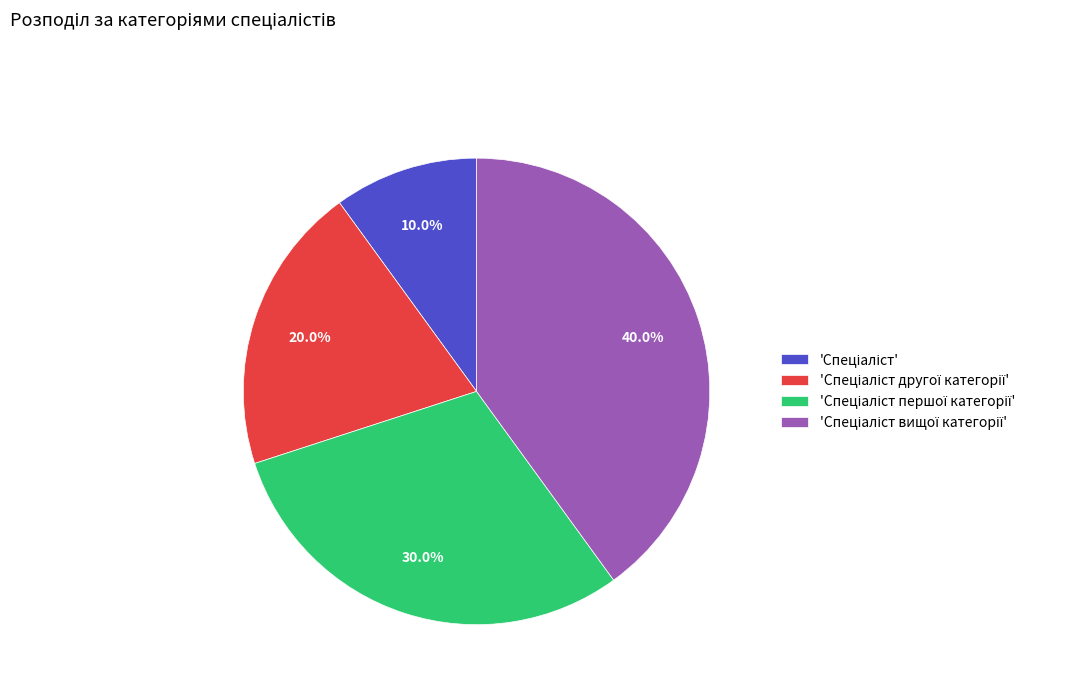

Does any single category account for the majority?

No